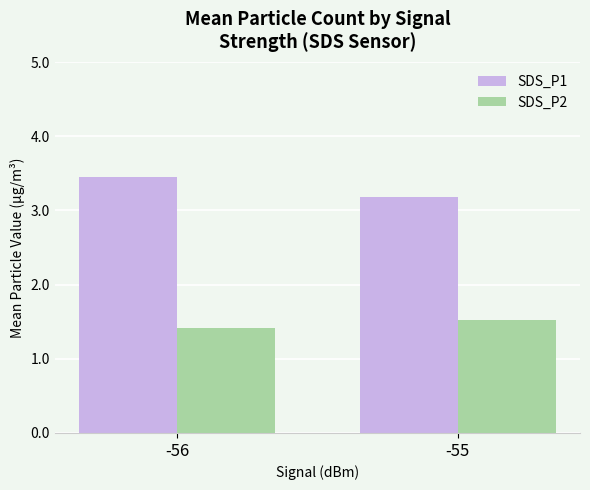

What is the sum of all SDS_P2 values?

2.9